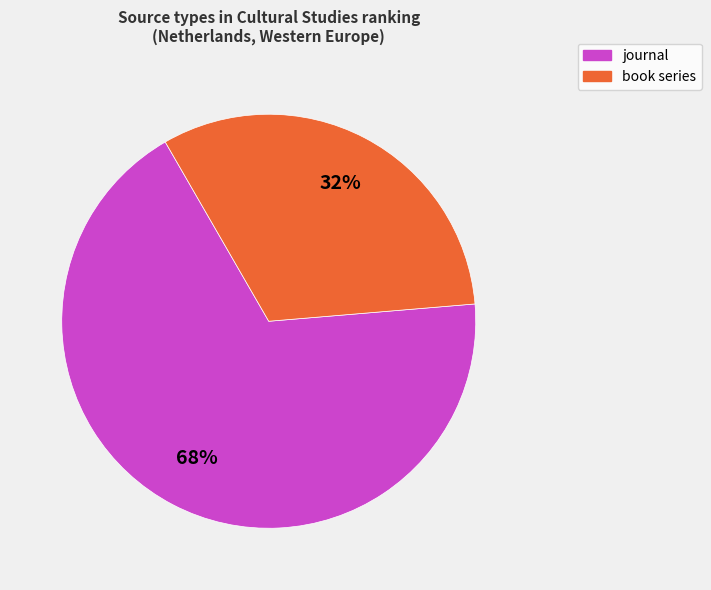

Which slice is the largest?

journal